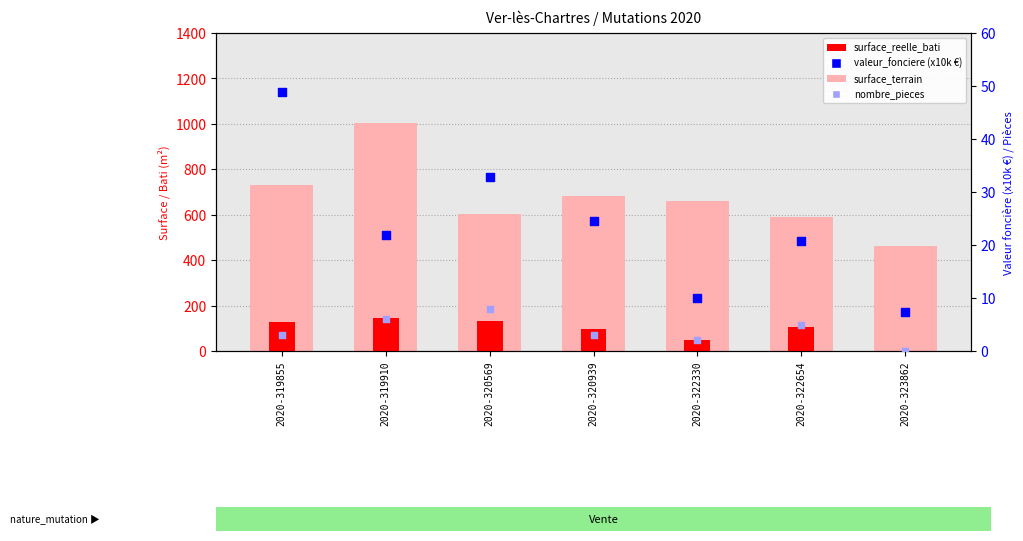

Which series has the largest total across all categories?

surface_terrain